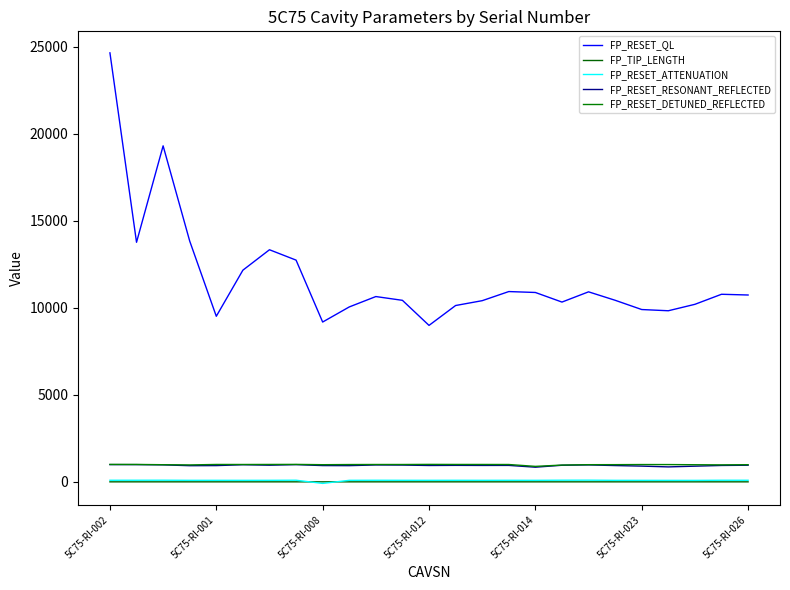

At which category does FP_TIP_LENGTH reach its first local peak?

5C75-RI-023